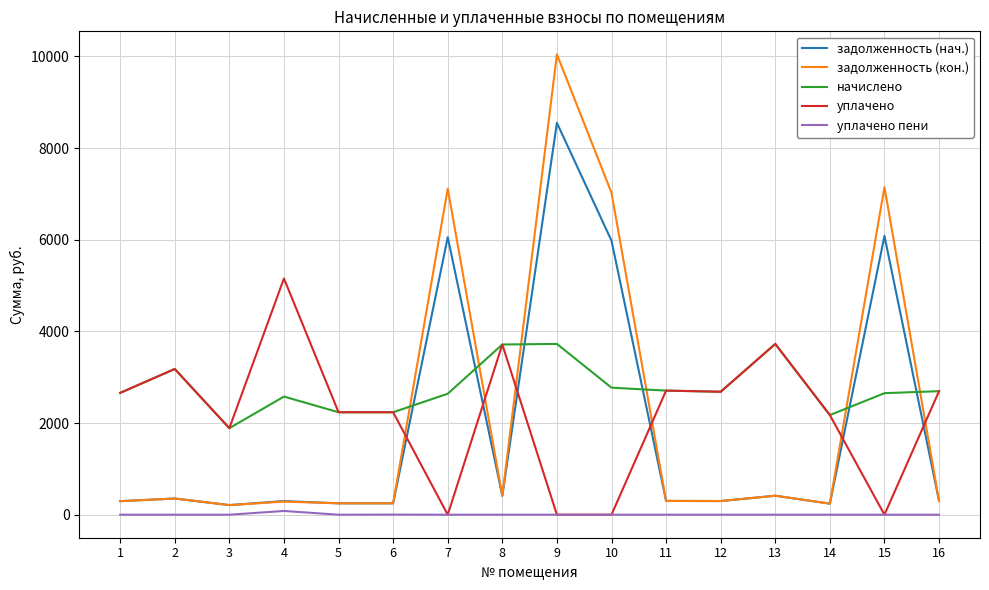

What are all the series names shown in the legend?

задолженность (нач.), задолженность (кон.), начислено, уплачено, уплачено пени